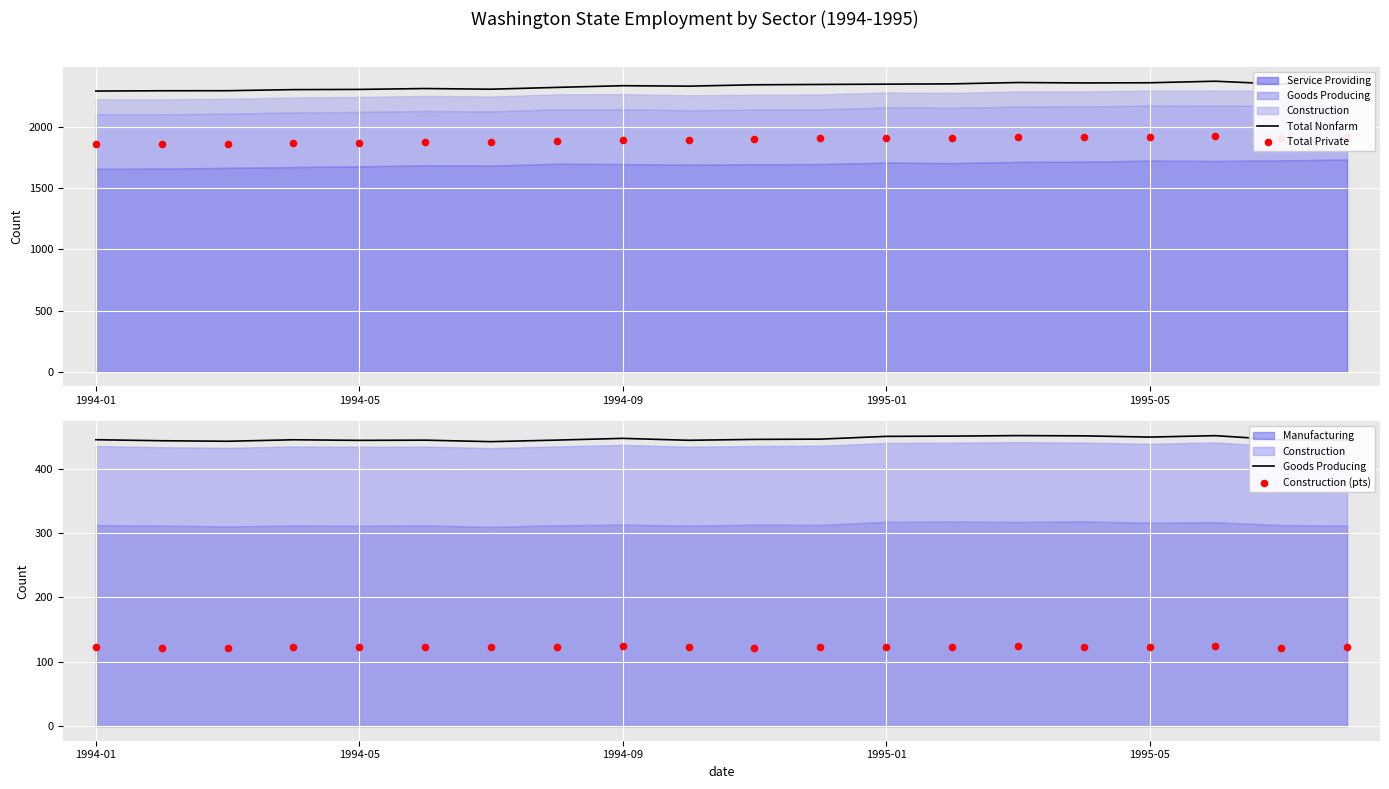

What is the minimum value for Total Nonfarm?

2293.0